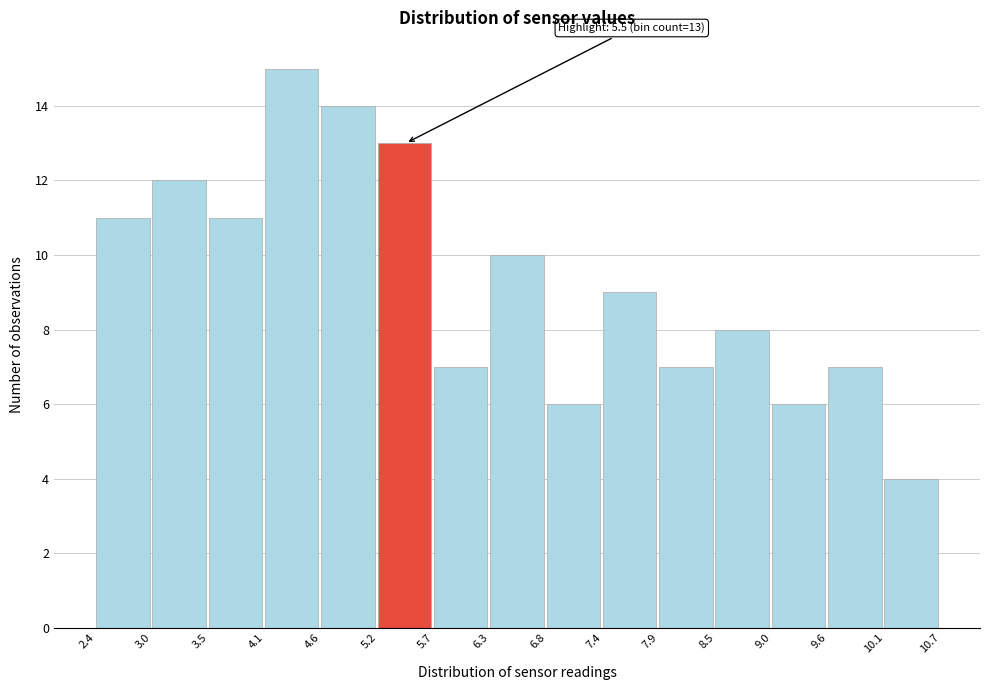

Which range on the x-axis has the tallest bar?

4.1 to 4.6